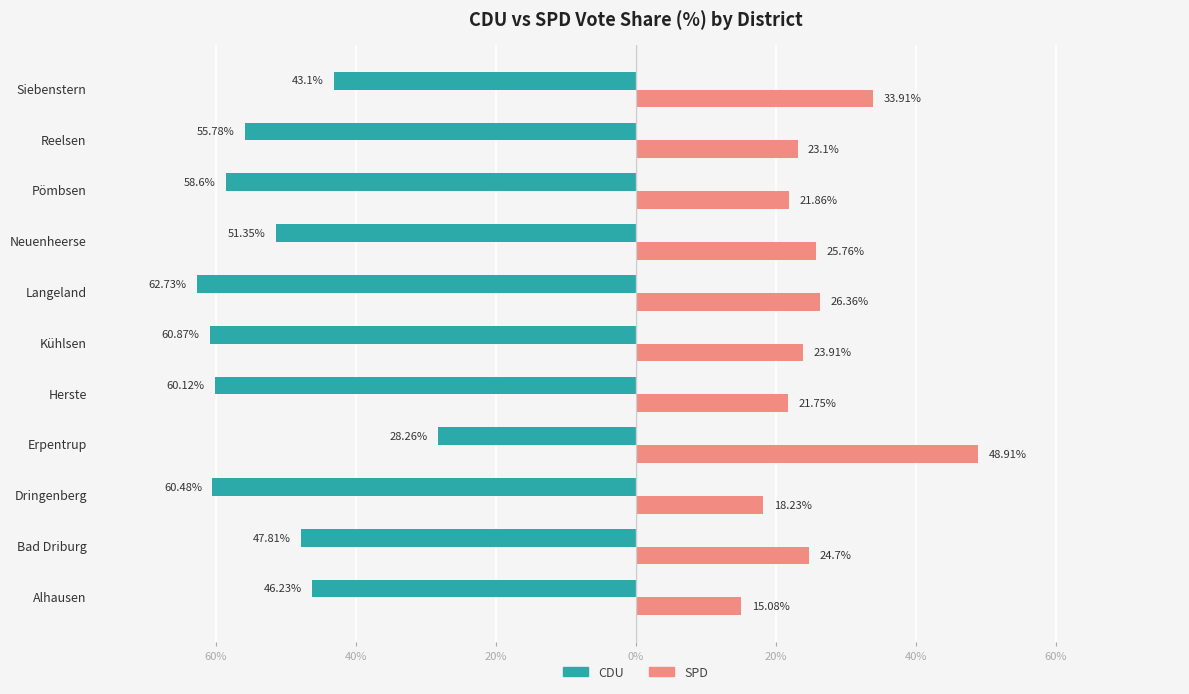

Reading left to right, list all the values displayed in this chart.

CDU: -46.2	-47.8	-60.5	-28.3	-60.1	-60.9	-62.7	-51.4	-58.6	-55.8	-43.1
SPD: 15.1	24.7	18.2	48.9	21.8	23.9	26.4	25.8	21.9	23.1	33.9